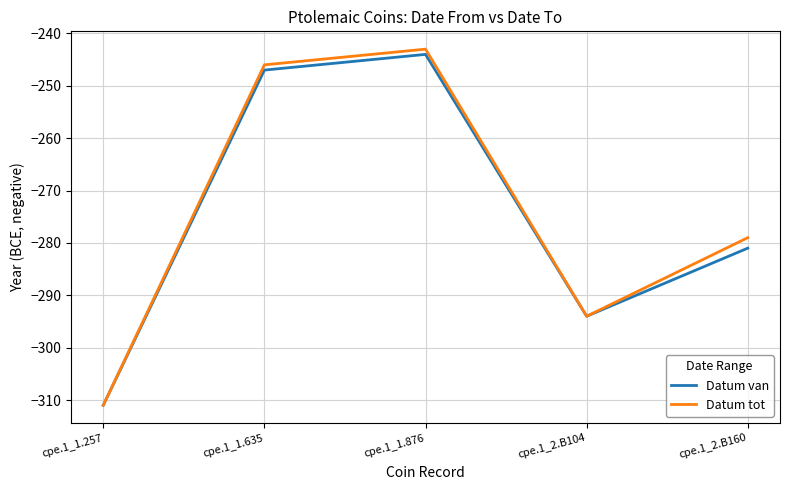

How many distinct data groups are displayed?

2